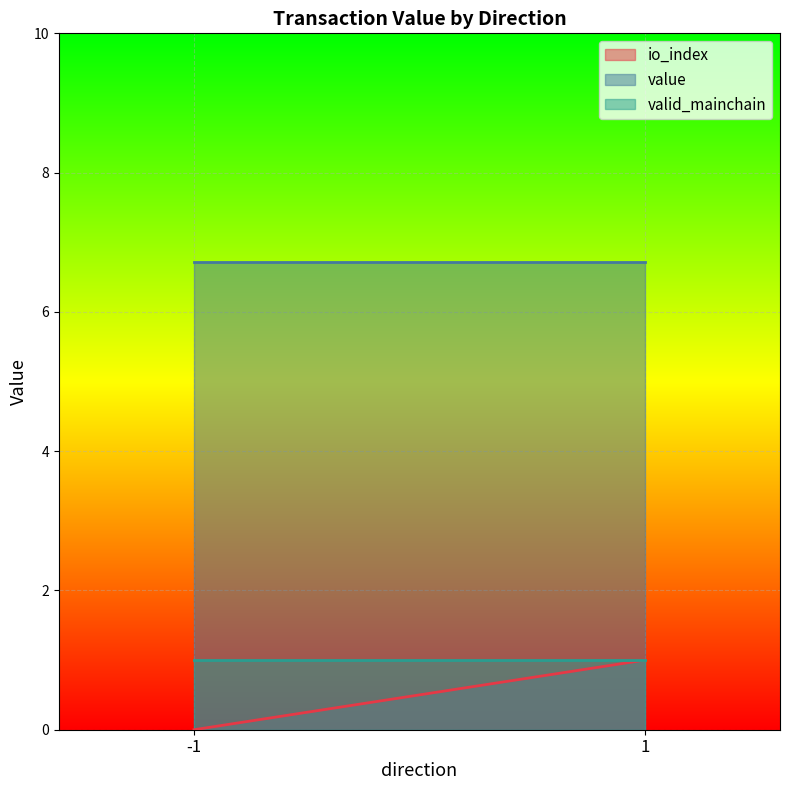

The valid_mainchain series shows 0.6 at -1. True or false?

False